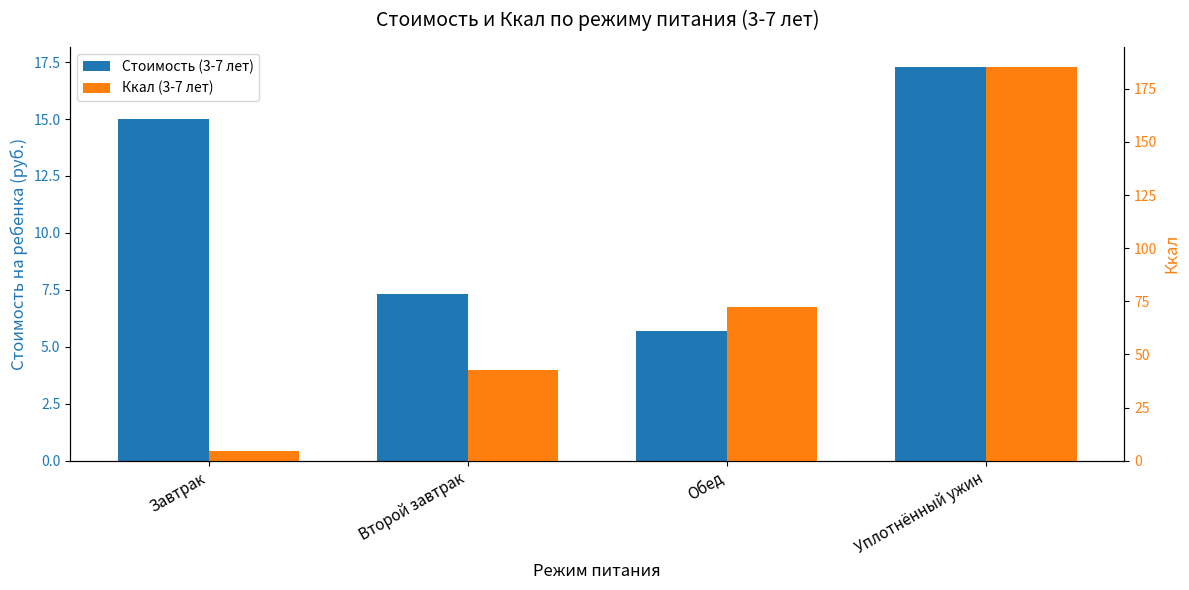

What is the minimum value for Стоимость (3-7 лет)?

5.7